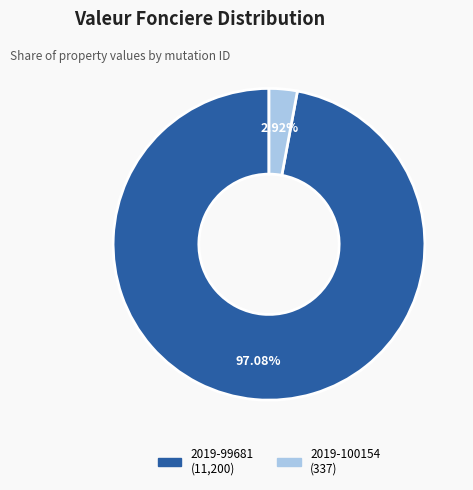

Rank the categories by value from highest to lowest.

2019-99681, 2019-100154